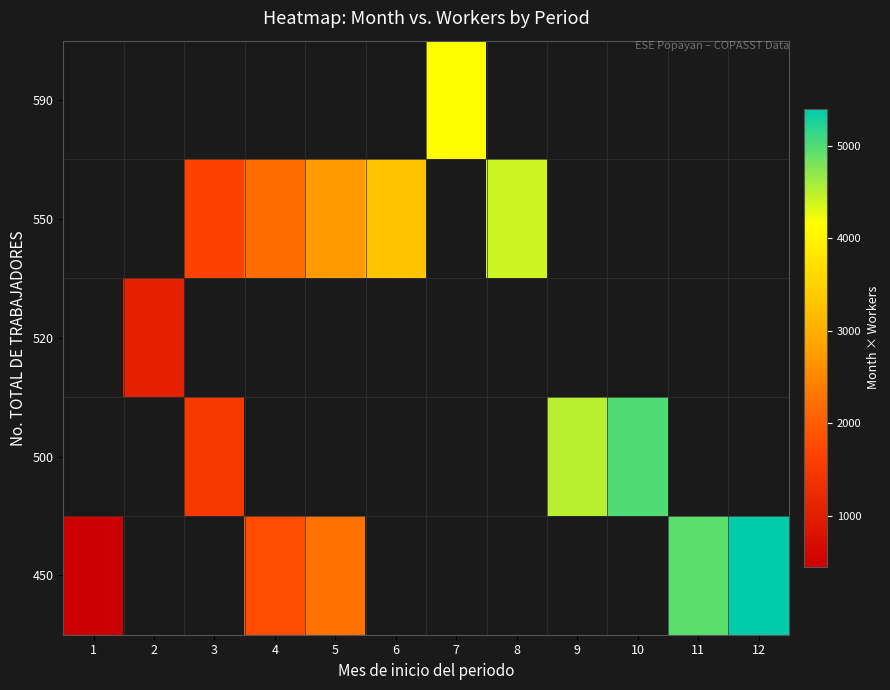

What is the smallest value displayed?

450.0